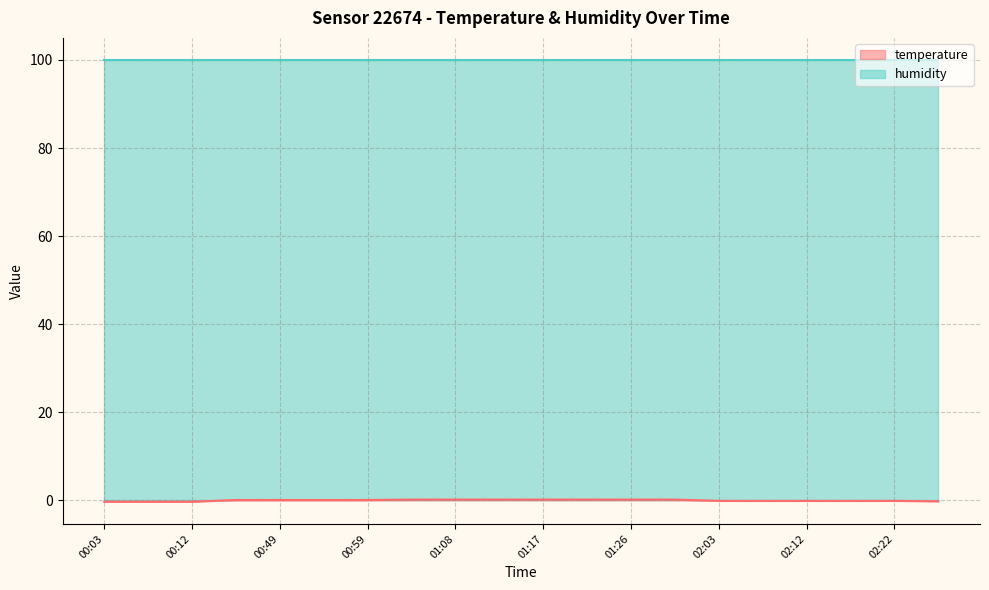

How many values are between 0 and 1?

11